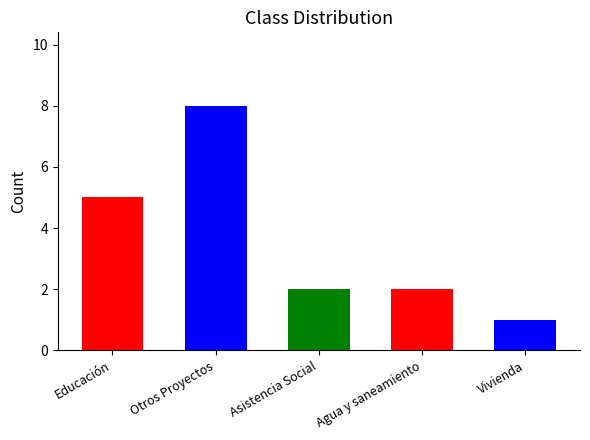

What is the ratio of the value at Agua y saneamiento to the value at Vivienda?

2.0